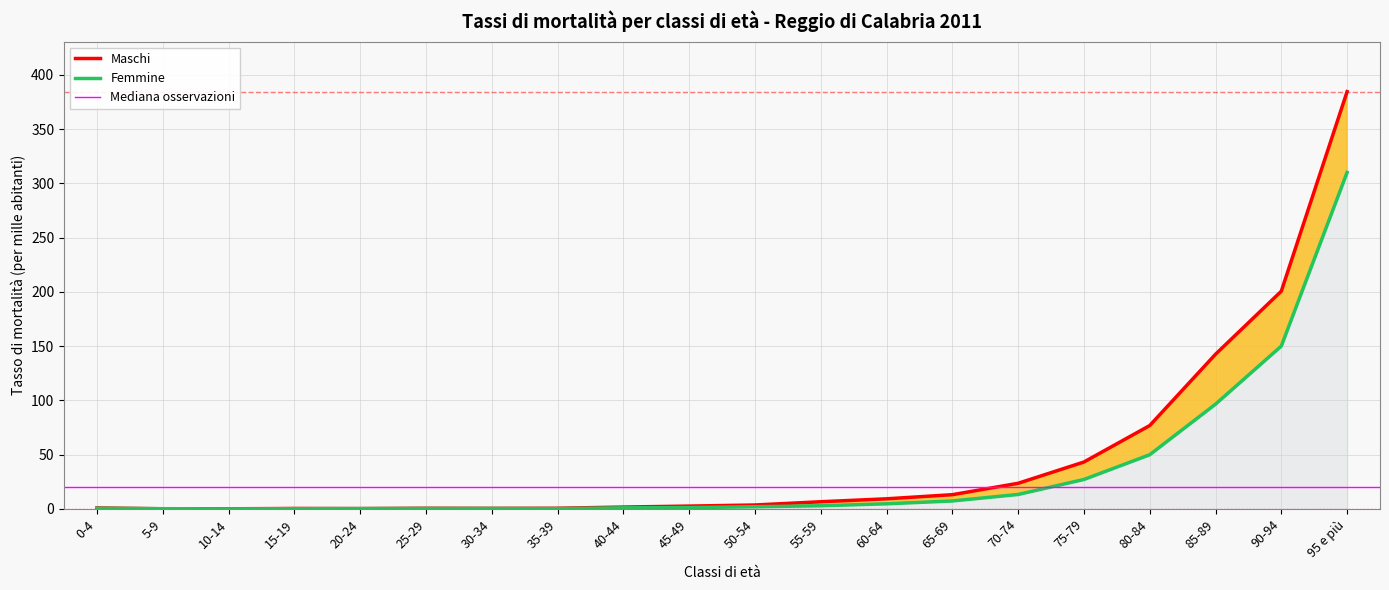

Is it true that Maschi equals 0.6 at 25-29?

True